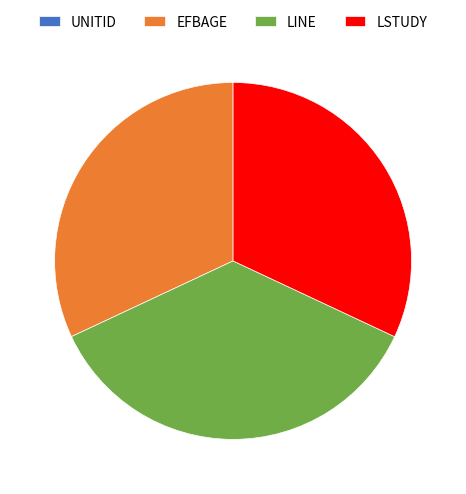

Does LINE represent more than half of the total?

No